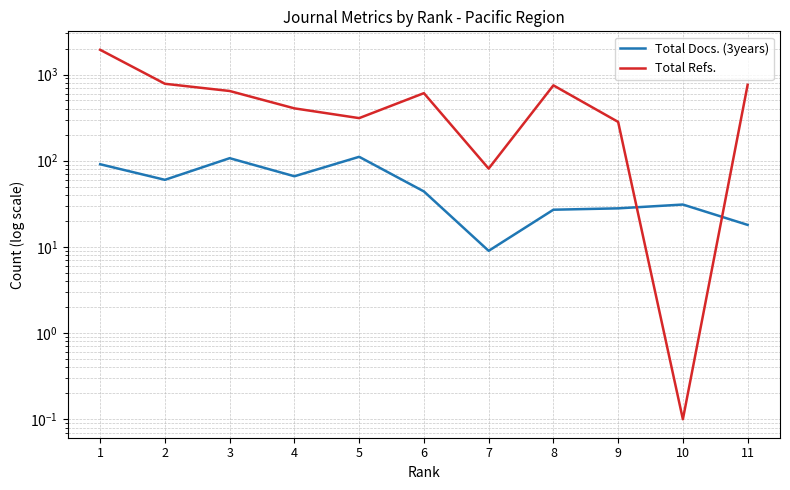

How many interior local valleys does the Total Refs. series have?

3